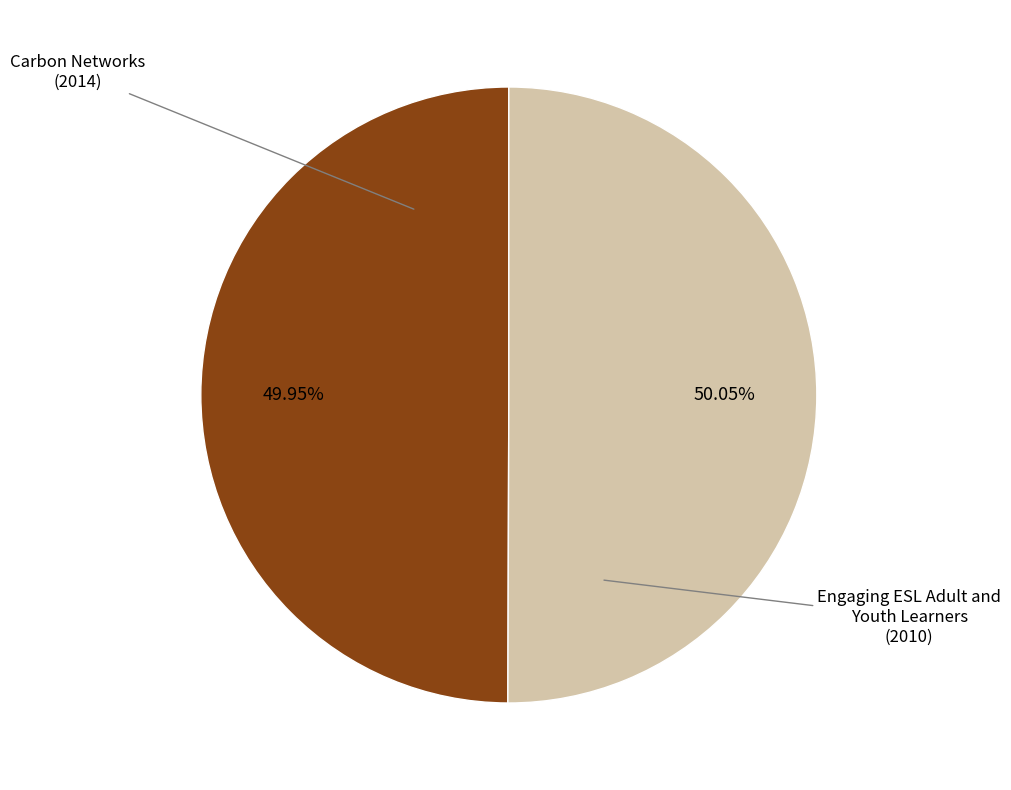

Does any single category account for the majority?

Yes